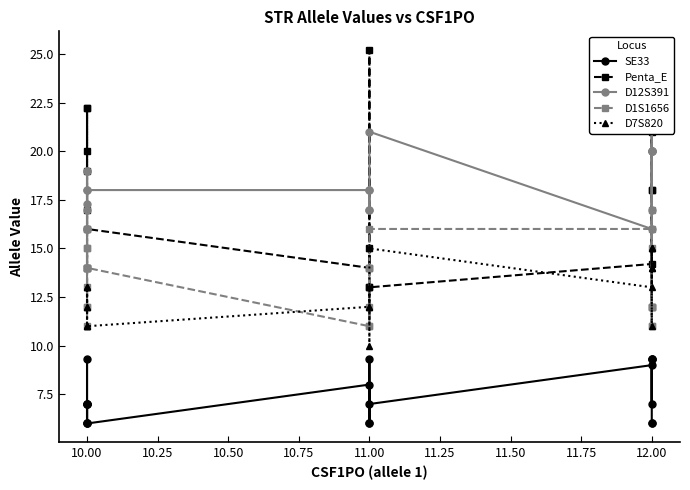

What is the minimum value for SE33?

6.0